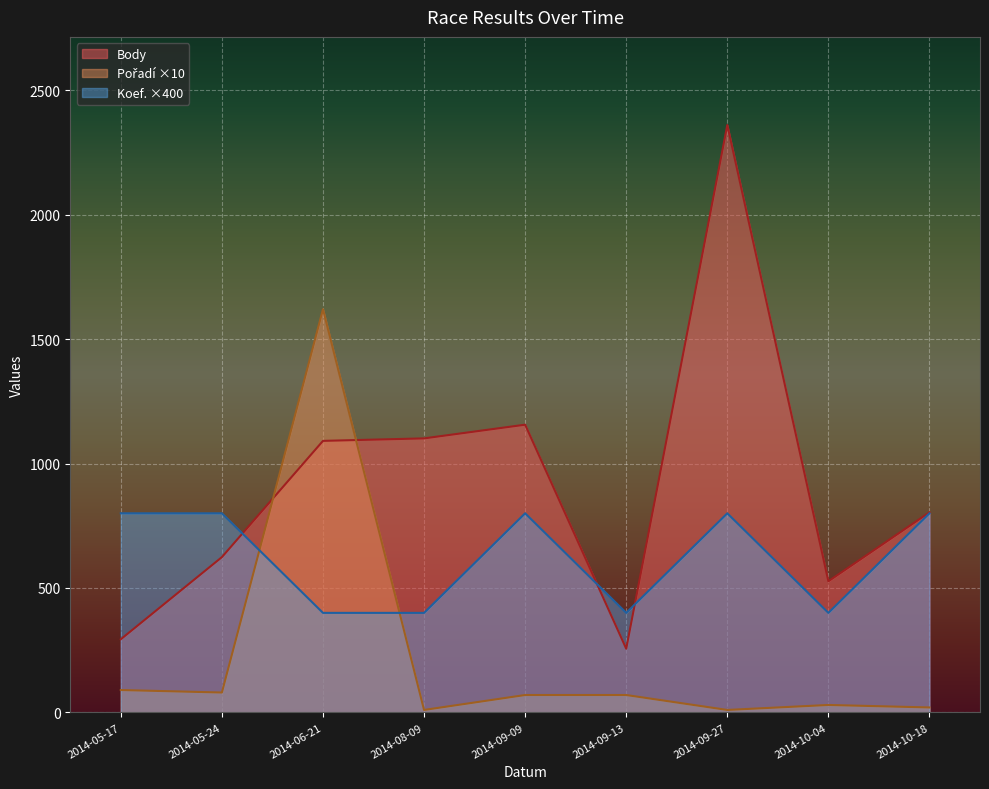

At 2014-10-04, list the series in order from largest to smallest.

Body, Koef., Pořadí